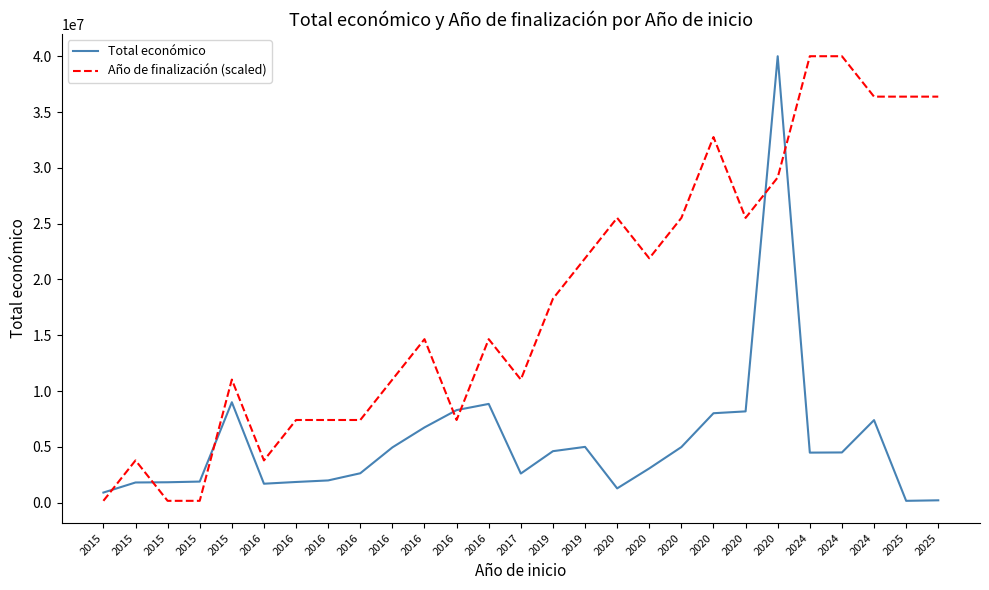

What are all the series names shown in the legend?

Total económico, Año de finalización (scaled)